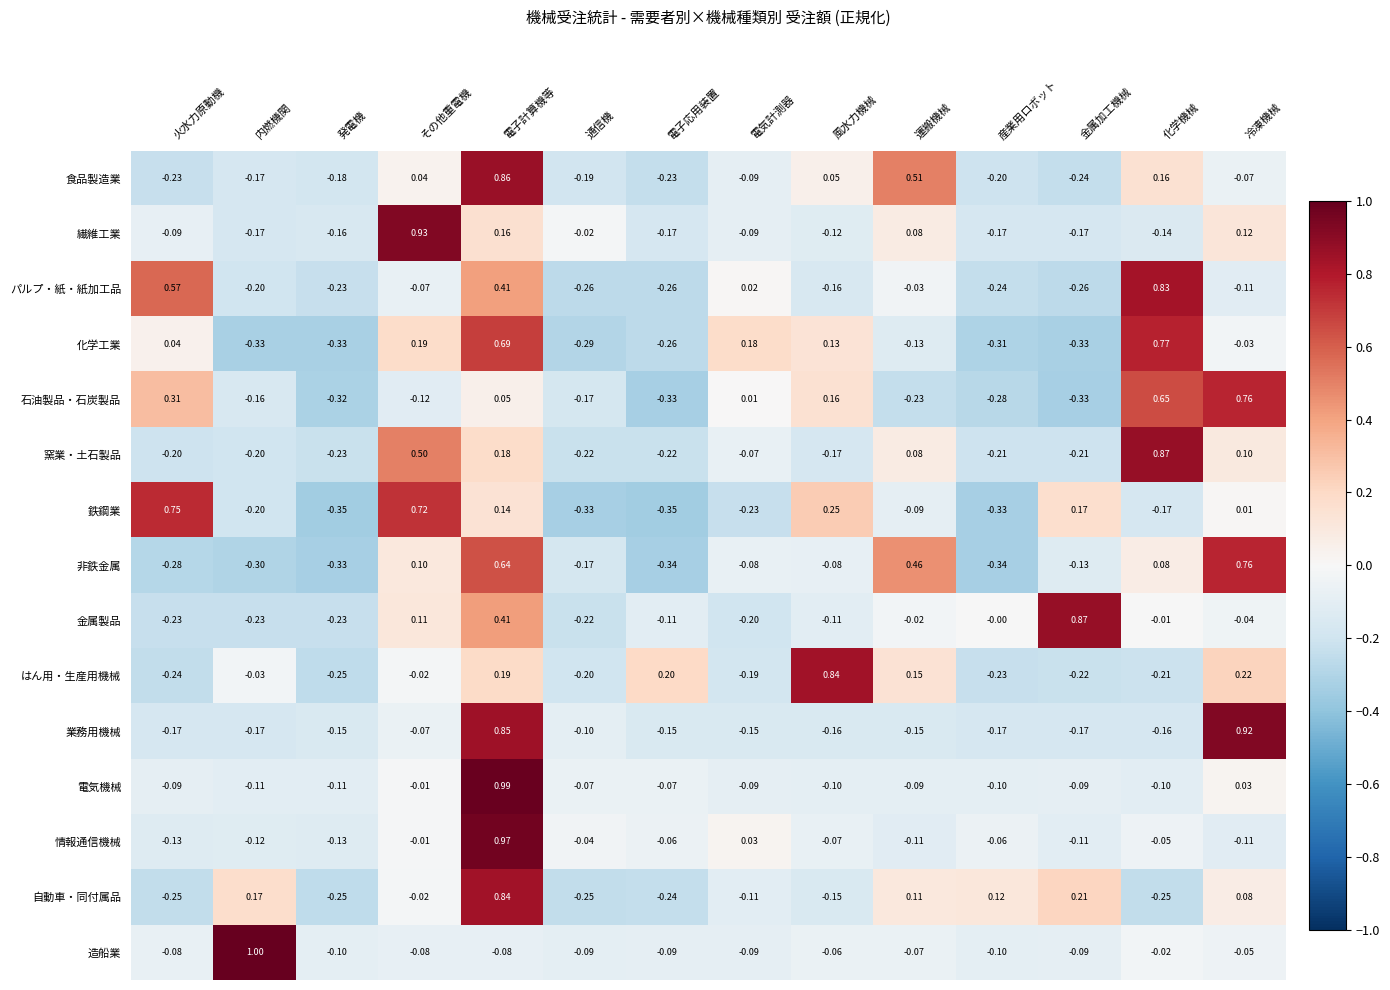

Which category has the highest value in the 電気機械 series?

電子計算機等